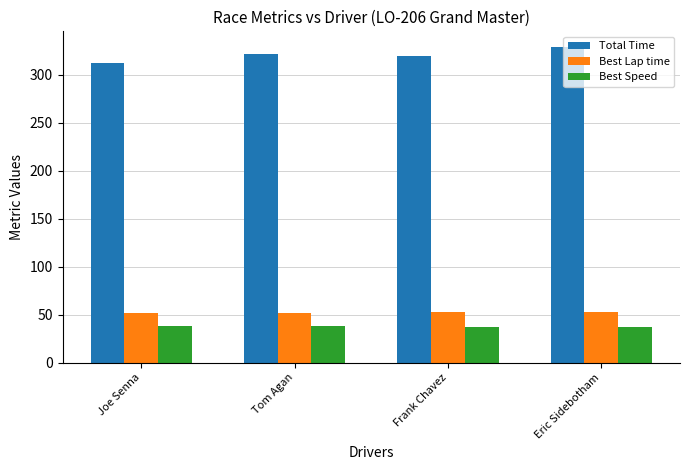

Which series changed the most between Frank Chavez and Eric Sidebotham?

Total Time